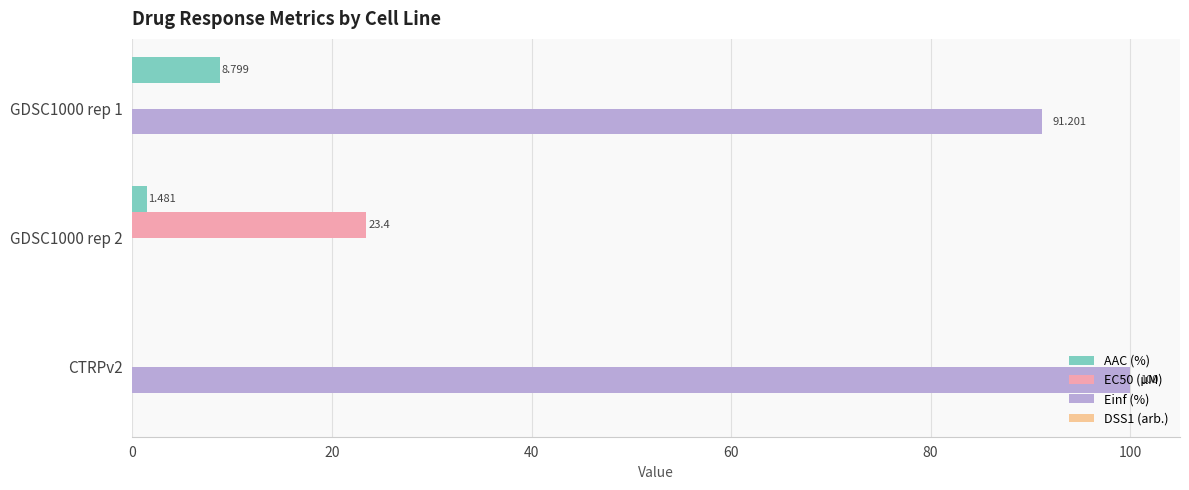

Which series changed the most between GDSC1000 rep 1 and GDSC1000 rep 2?

Einf (%)